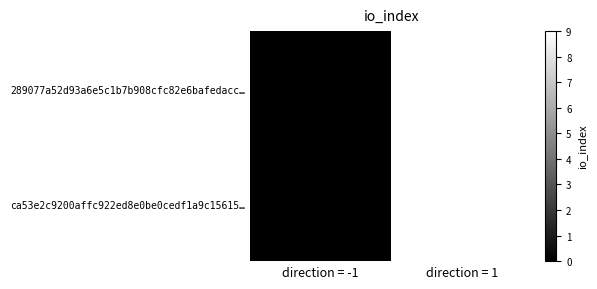

At how many categories does at least one series exceed 6?

1